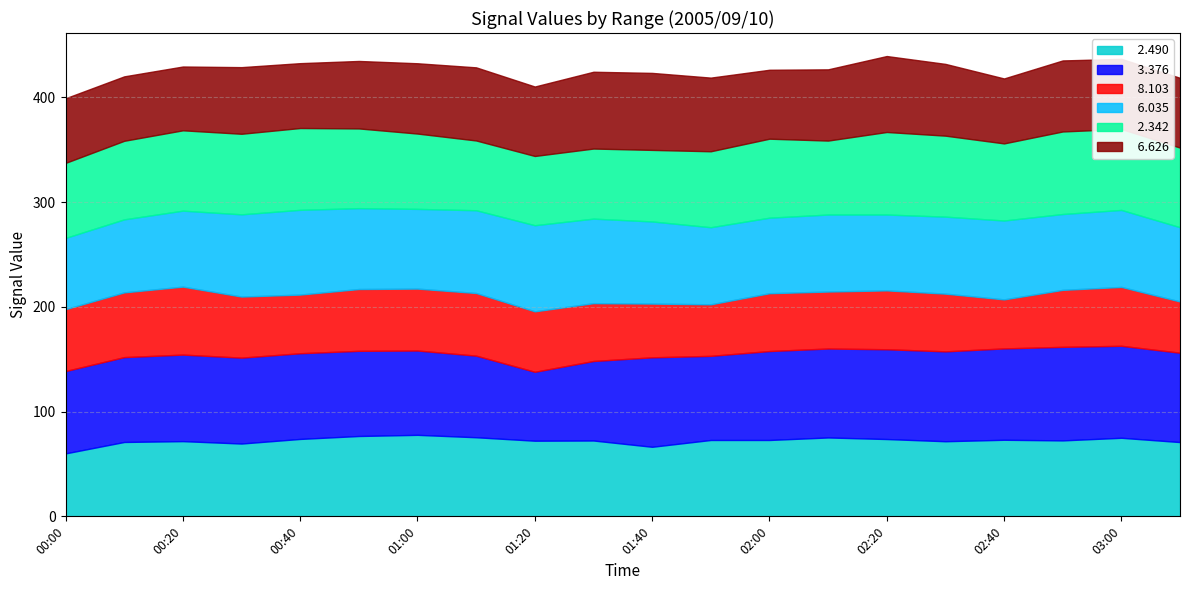

True or false:   3.376 has a value of 131.3 at 00:10.

False